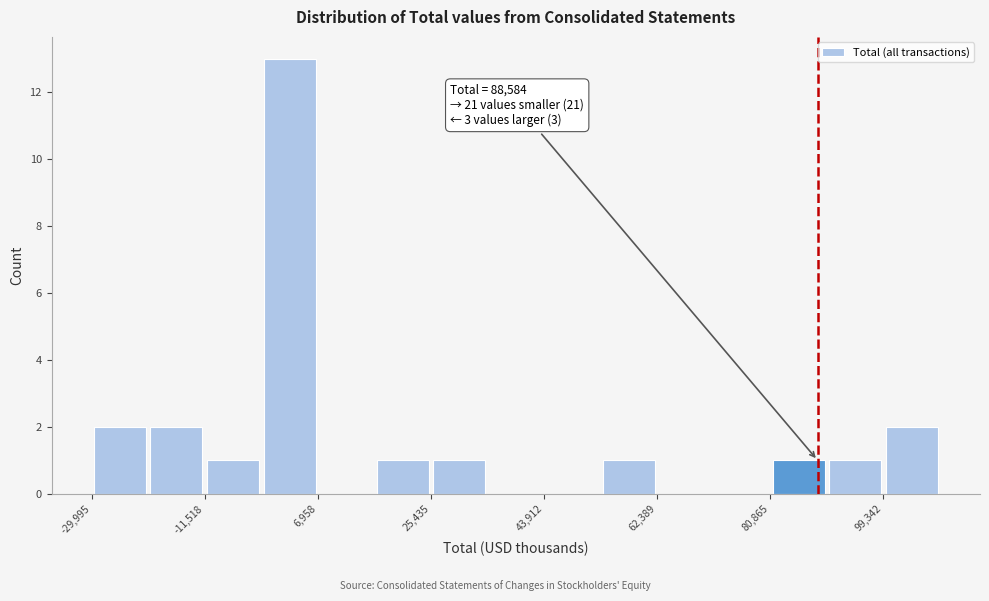

Over which range of the x-axis is the bar tallest?

-2000 to 6000